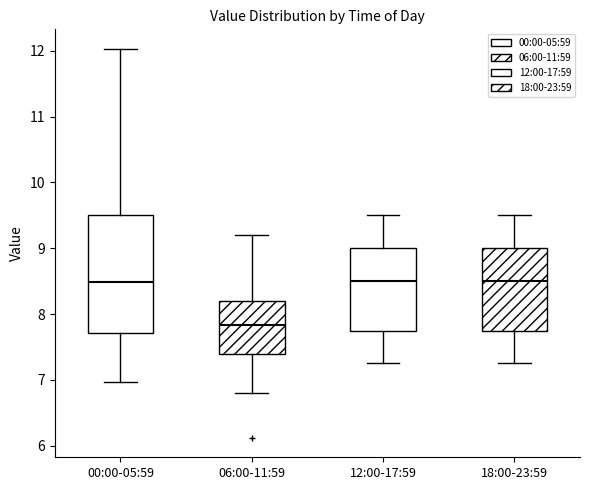

Reading left to right, transcribe this box plot: for each box, give where its median line is, the range the box spans, and where its two whiskers end, as read against the y-axis. The values are not printed on the chart, so give them approximately, as read against the axis.

00:00-05:59: median 8.5, box 7.7 to 9.5, whiskers 7.0 to 12.0
06:00-11:59: median 7.8, box 7.4 to 8.2, whiskers 6.8 to 9.2
12:00-17:59: median 8.5, box 7.8 to 9.0, whiskers 7.3 to 9.5
18:00-23:59: median 8.5, box 7.8 to 9.0, whiskers 7.3 to 9.5